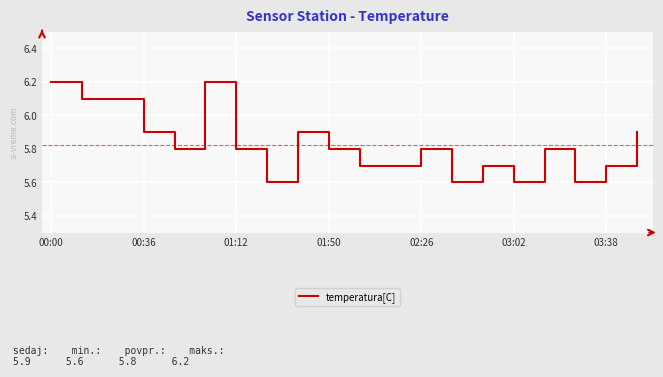

What is the greatest value displayed?

6.2